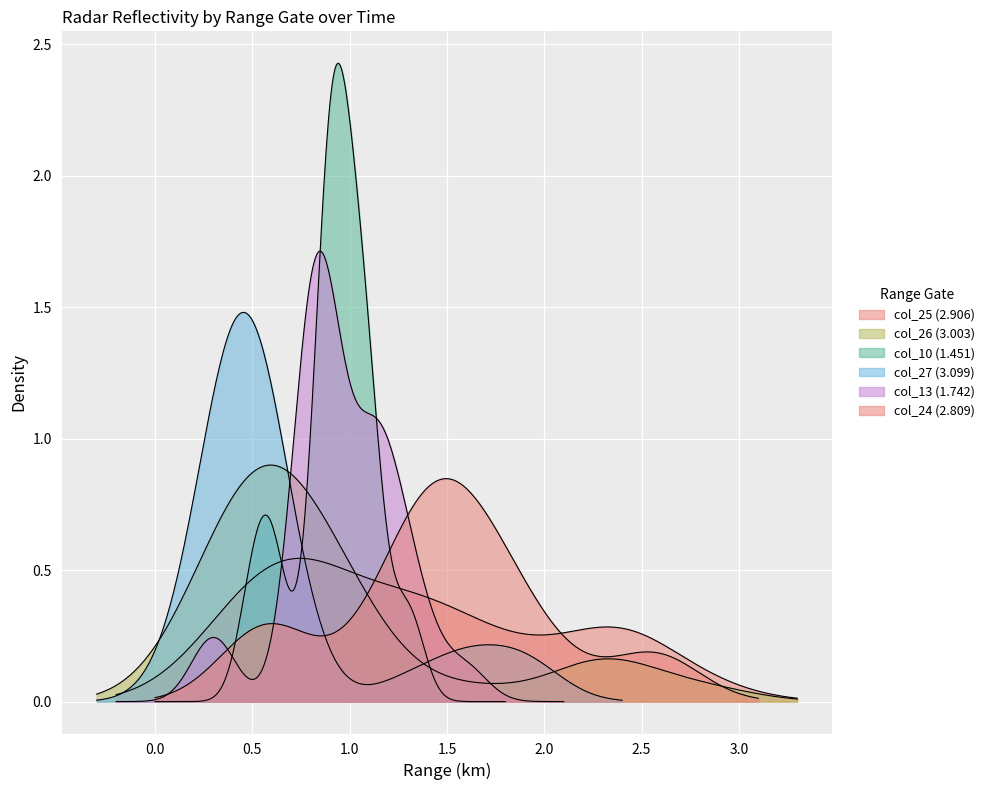

What is the spread (max minus min) of values at 9?

1.9